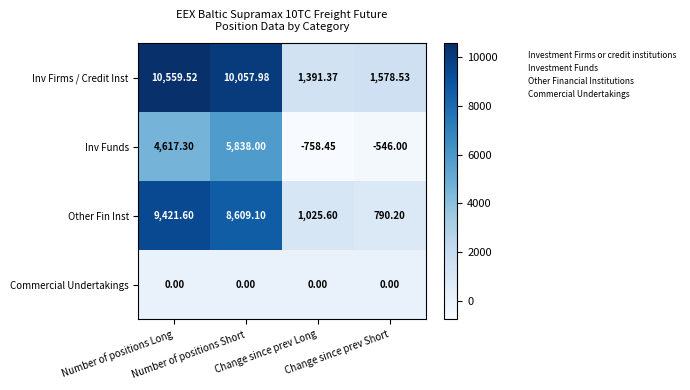

What is the total value across all series at Change since prev Long?

1658.5